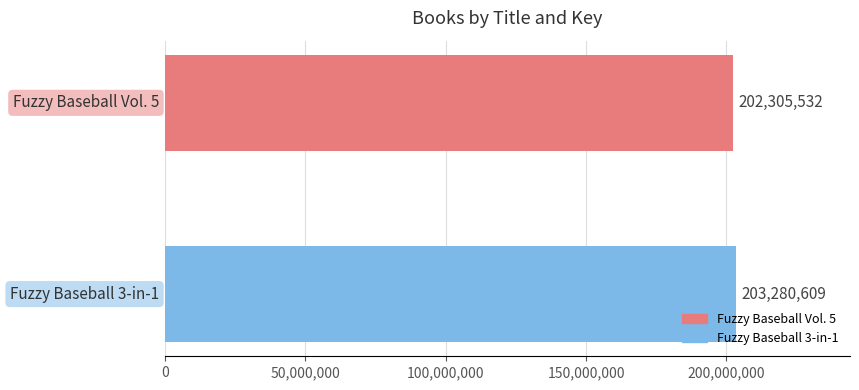

What is the difference between the maximum and minimum values?

975077